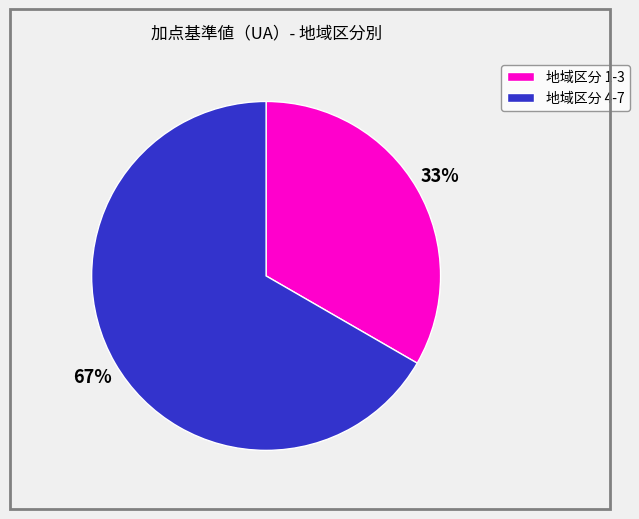

Is there any slice that represents more than half of the pie?

Yes